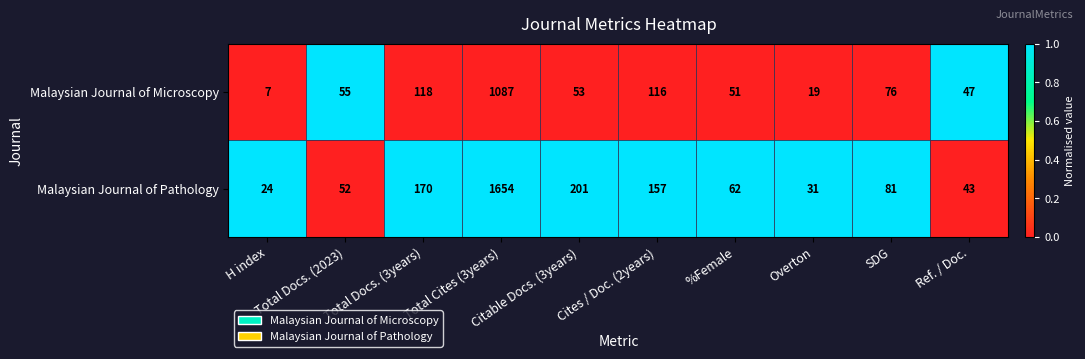

Which series has the largest total across all categories?

Malaysian Journal of Pathology